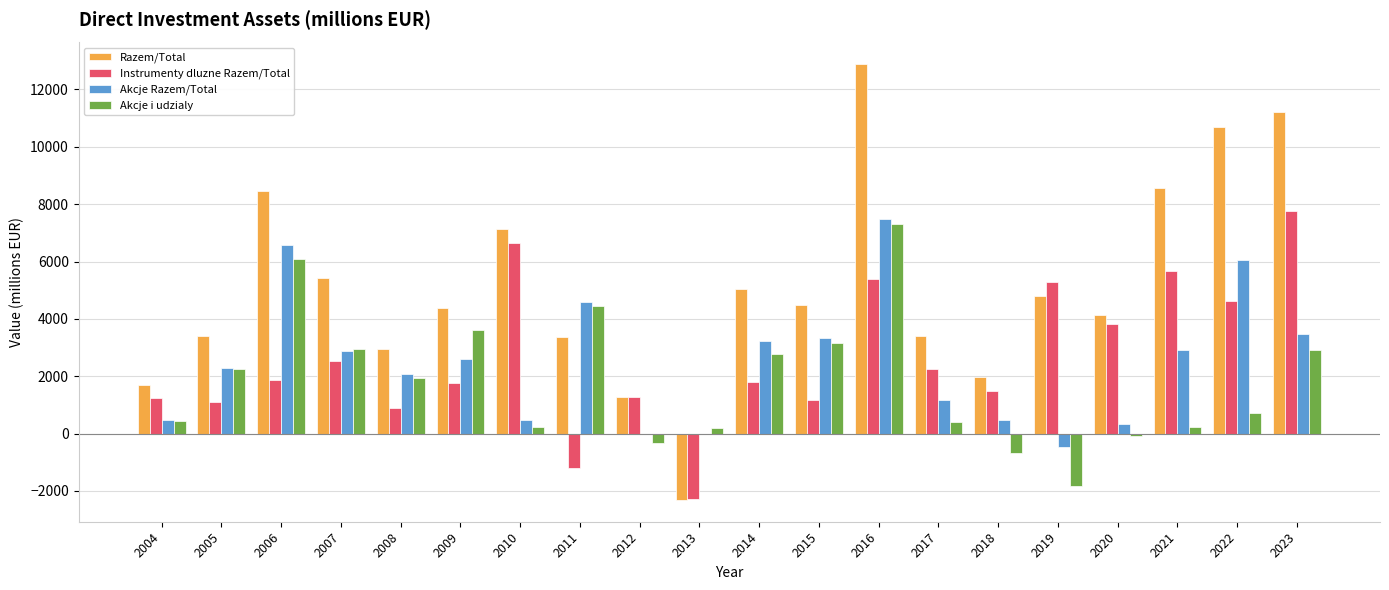

What is the total value across all series at 2023?

25347